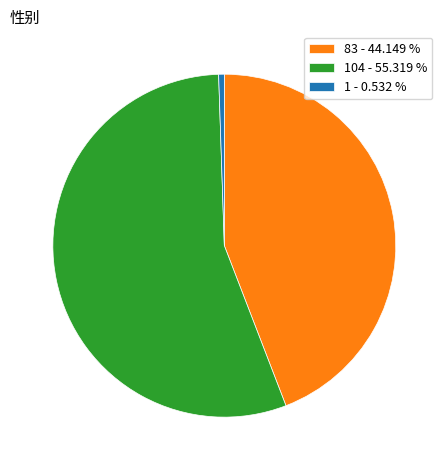

How many slices are in this pie chart?

3